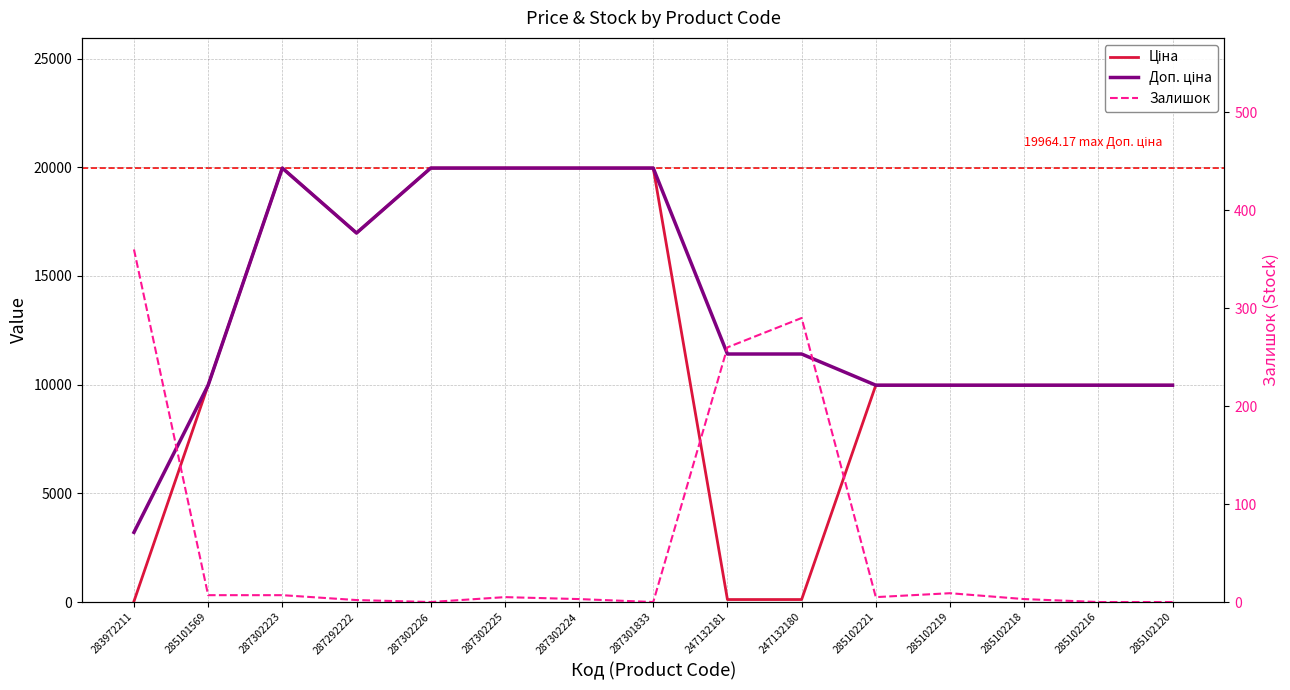

Reading right to left, what are all the values shown in this chart?

Ціна: 9975.0	9975.0	9975.0	9975.0	9975.0	114.1	114.1	19964.2	19964.2	19964.2	19964.2	16976.3	19964.2	9975.0	32.0
Доп. ціна: 9975.0	9975.0	9975.0	9975.0	9975.0	11410.0	11410.0	19964.2	19964.2	19964.2	19964.2	16976.3	19964.2	9975.0	3205.0
Залишок: 0.0	0.0	3.0	9.0	5.0	290.0	260.0	0.0	3.0	5.0	0.0	2.0	7.0	7.0	360.0